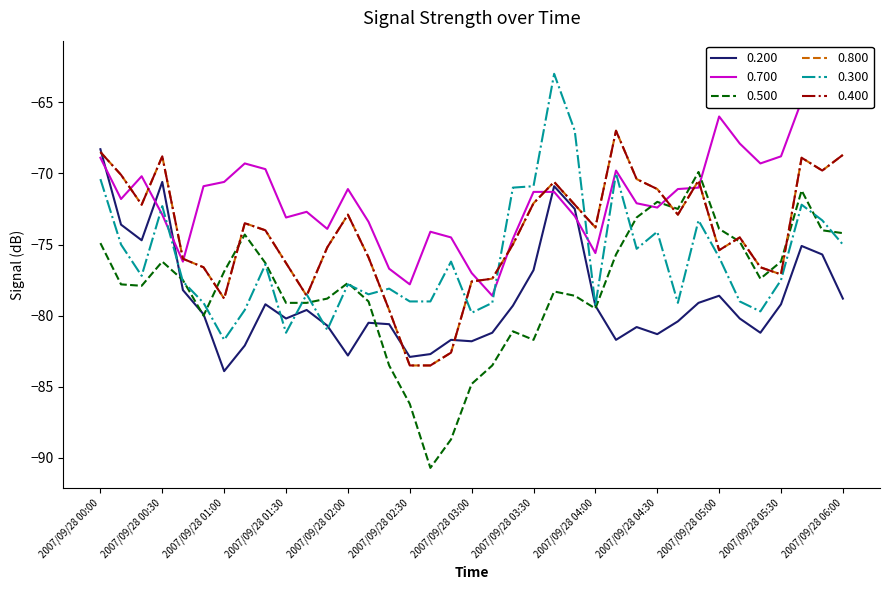

What is the difference between the maximum and minimum values in the 0.300 series?

18.7